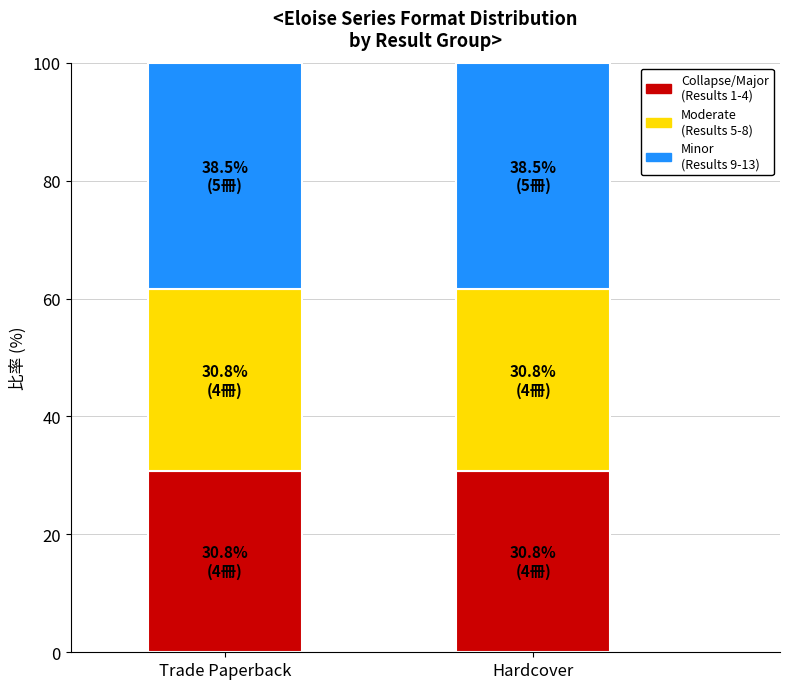

What is the total value across all series at Hardcover?

100.0